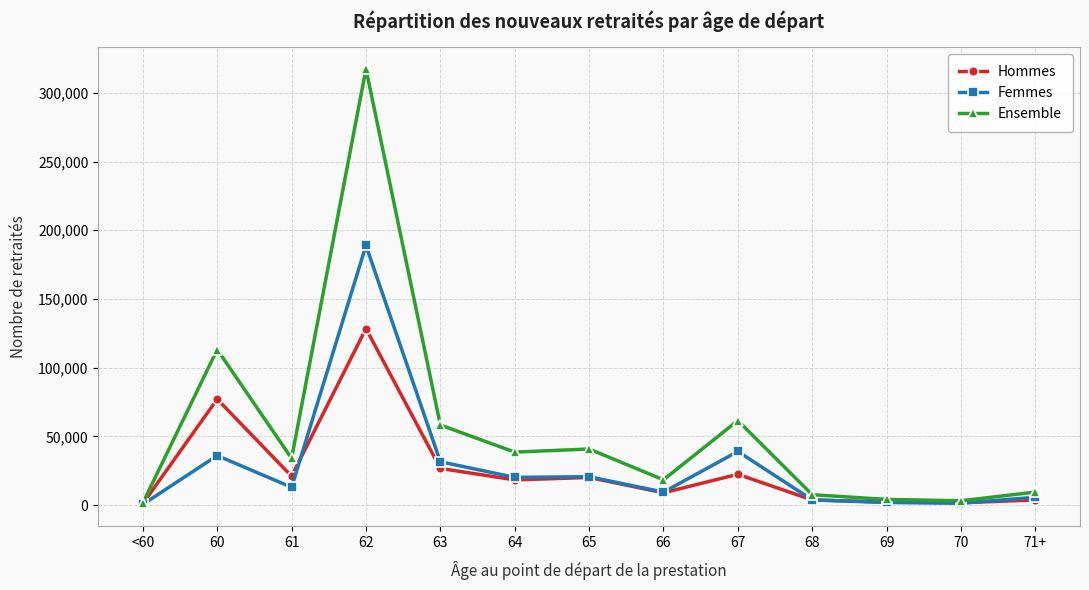

What is the highest value of the Hommes series?

128478